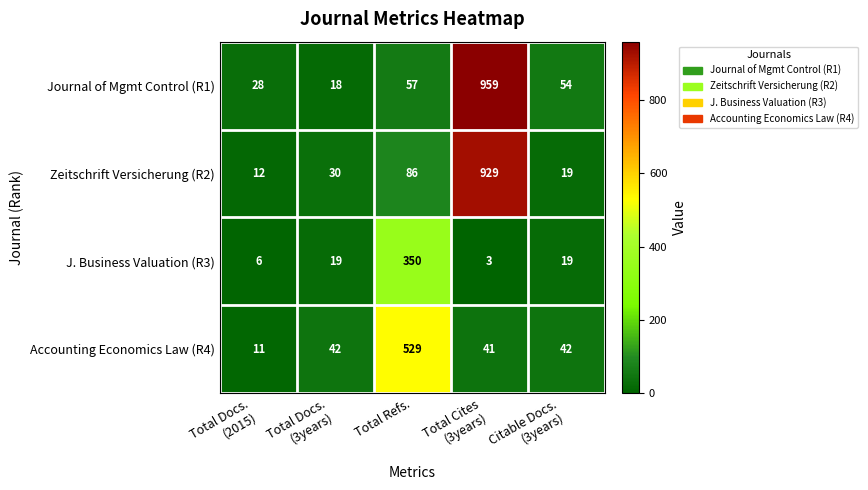

What is the difference between the highest and lowest values at Total Refs.?

472